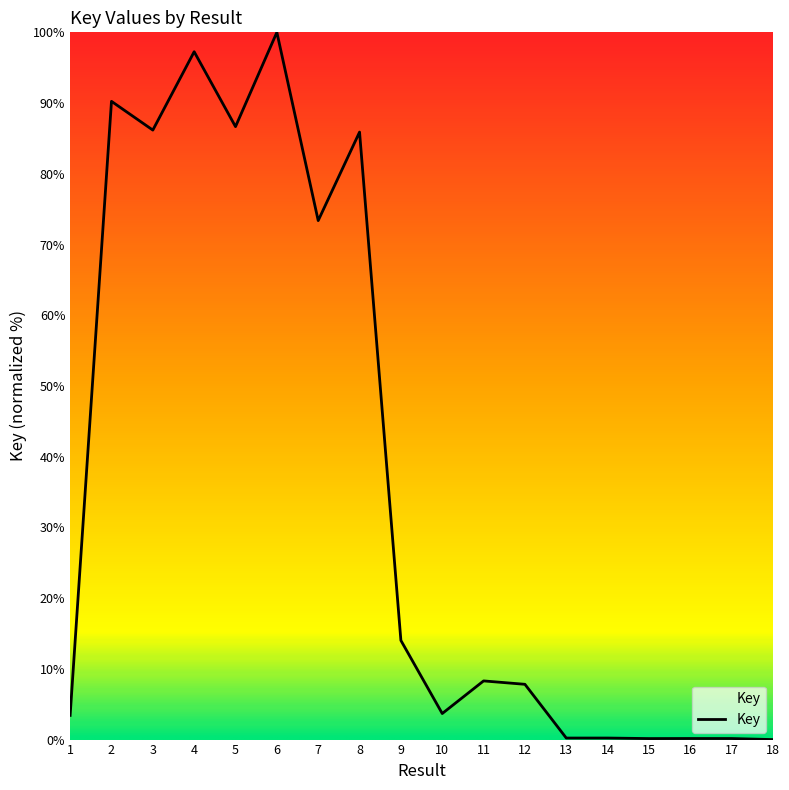

Between 1 and 18, which is larger?

1